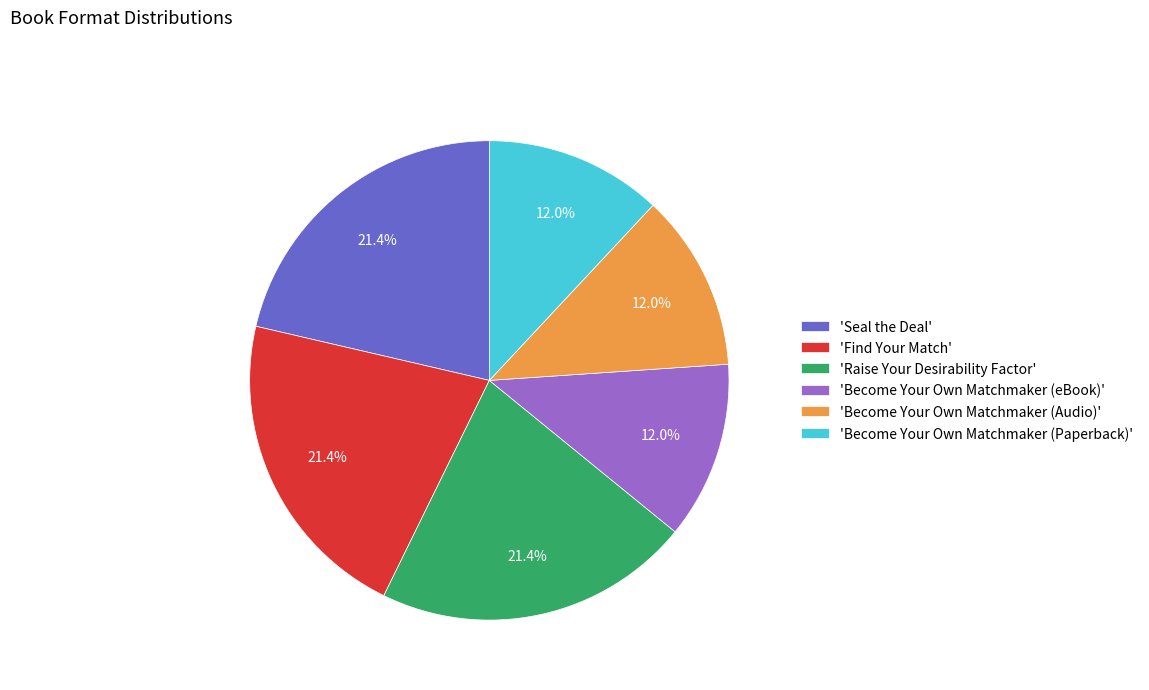

What is the ratio of the value at 'Find Your Match' to the value at 'Seal the Deal'?

1.0